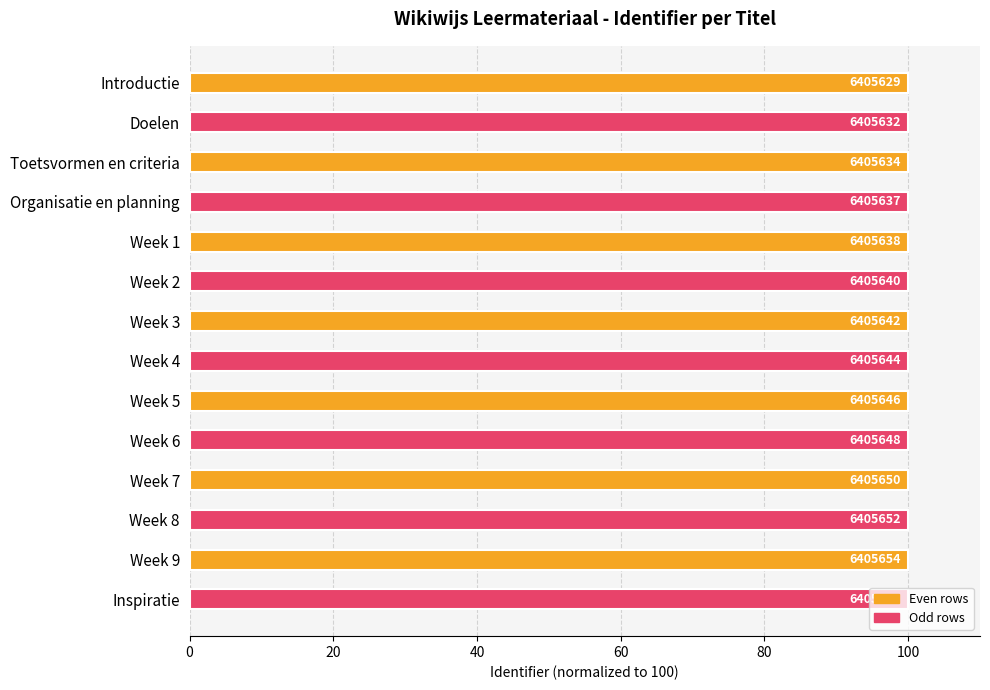

What is the average value?

100.0